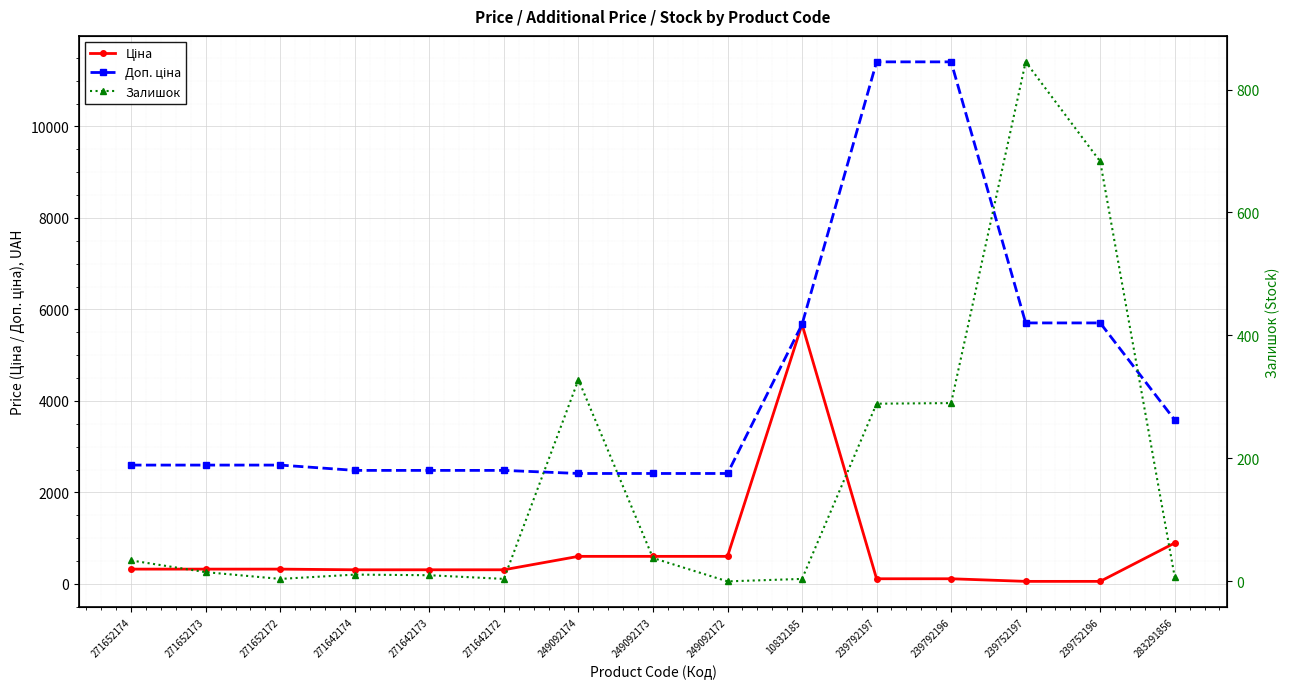

What is the value of the Ціна point at the 4th from the left?

310.3